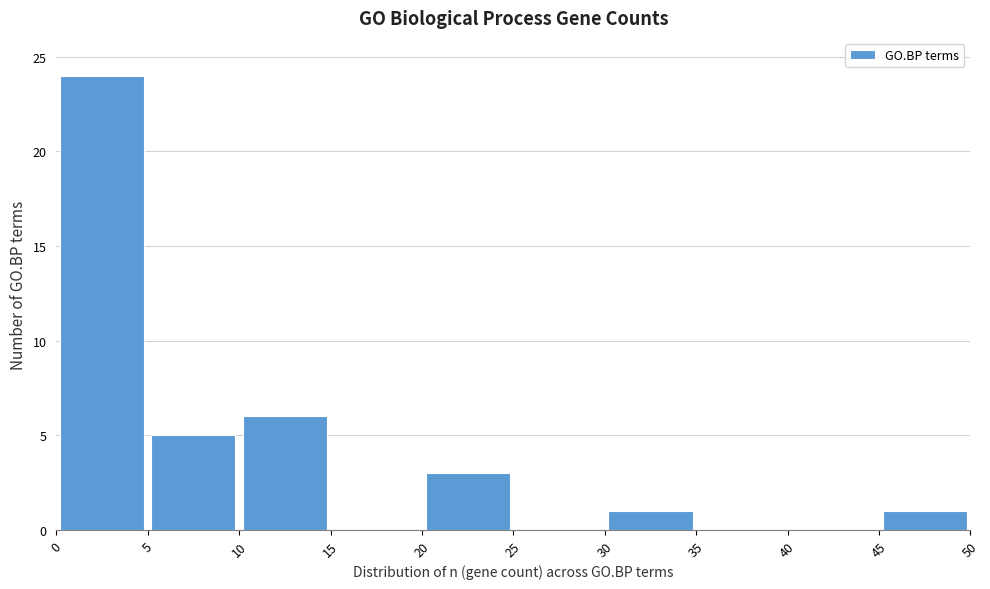

Reading left to right, transcribe this chart: for each bar, give the range it covers on the x-axis and its height. The values are not printed on the chart, so give them approximately, as read against the axis.

0 to 5: 24
5 to 10: 5
10 to 15: 6
15 to 20: 0
20 to 25: 3
25 to 30: 0
30 to 35: 1
35 to 40: 0
40 to 45: 0
45 to 50: 1